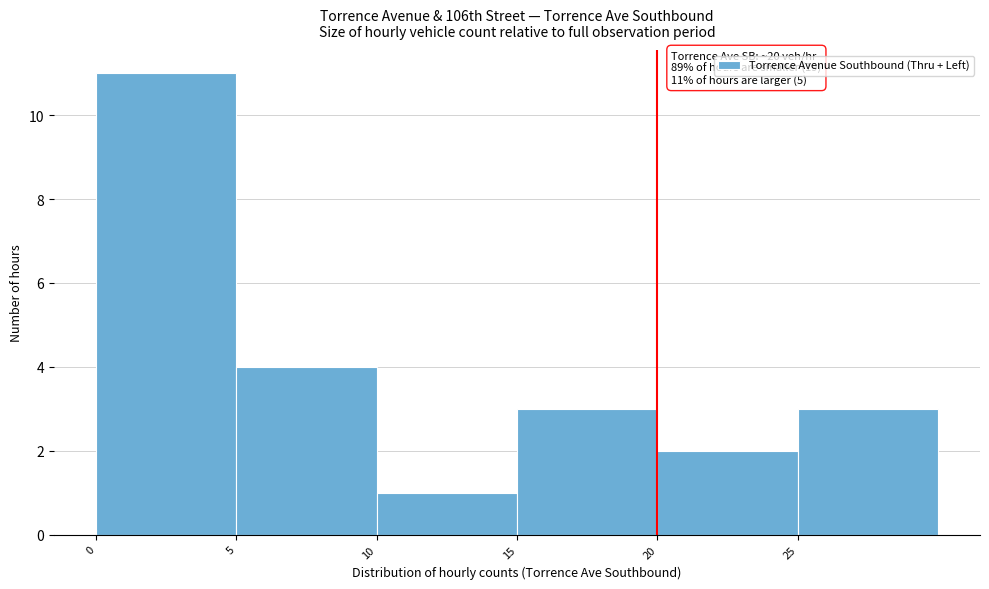

Over which range of the x-axis is the bar tallest?

0 to 5